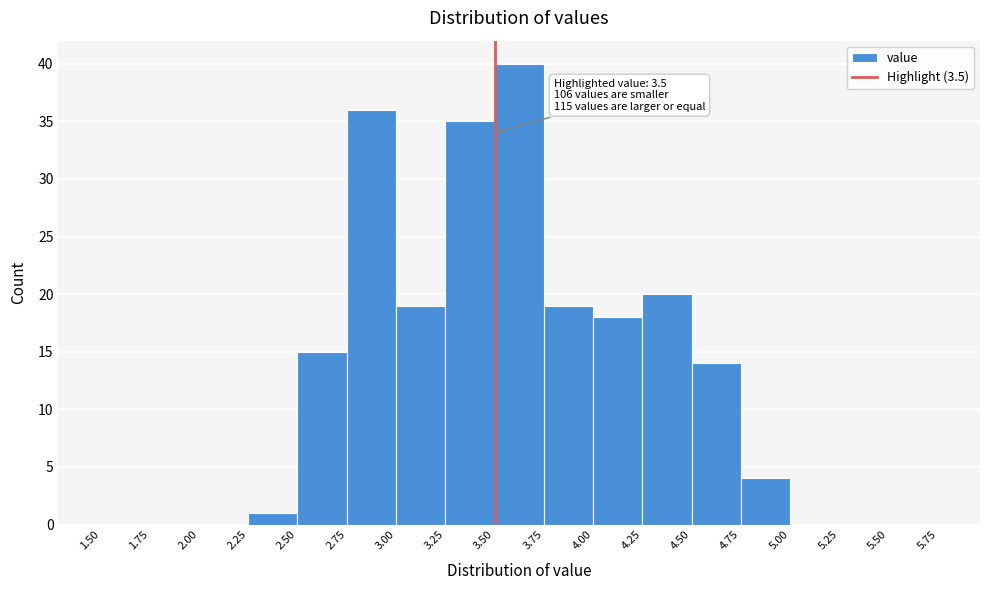

Which range on the x-axis has the tallest bar?

3.50 to 3.75